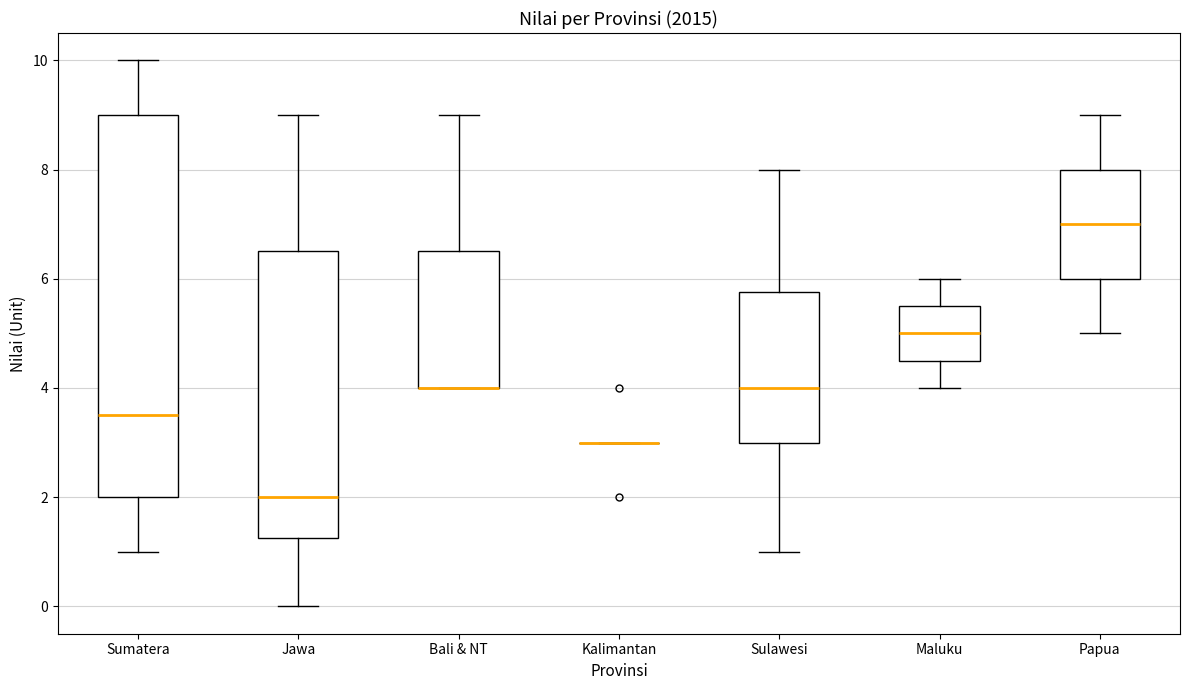

Comparing the boxes themselves (not the whiskers), which one is the tallest?

Sumatera